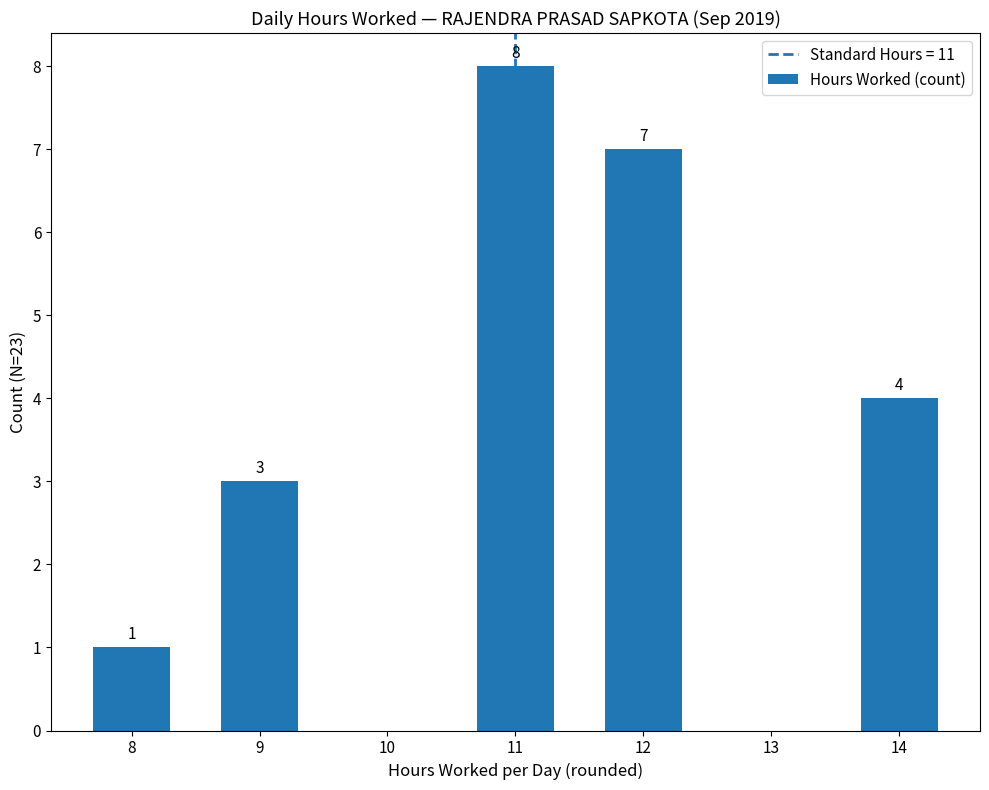

Are the bars horizontal?

No